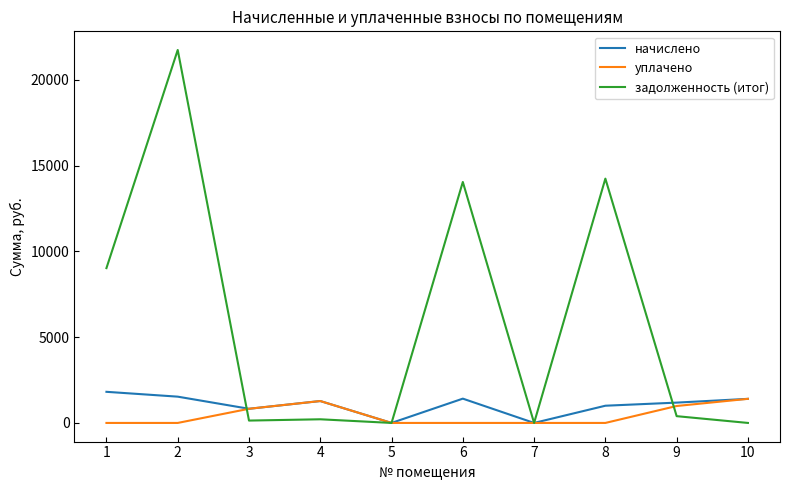

What is the difference between the maximum and minimum values in the начислено series?

1814.7